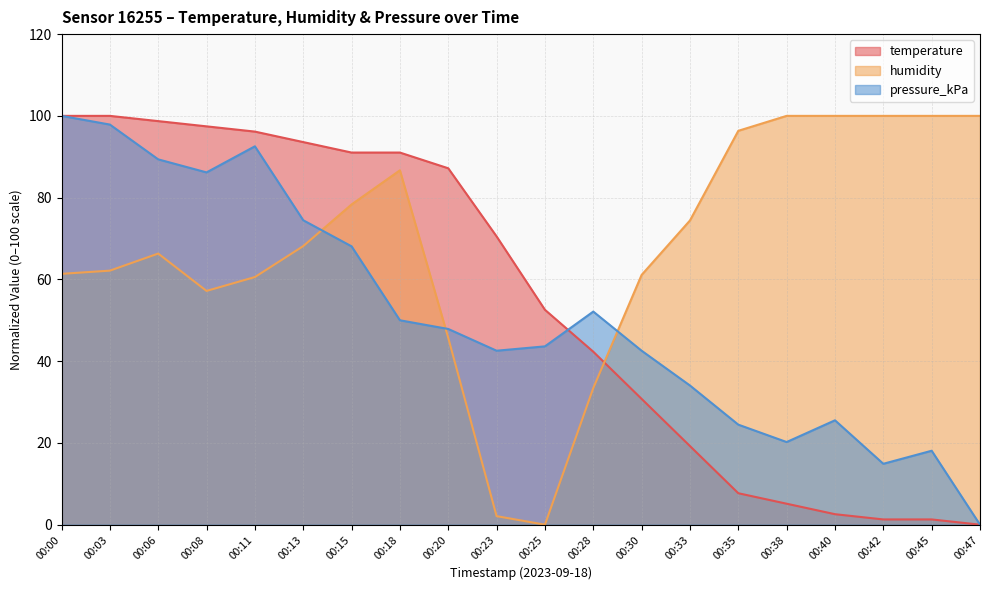

Reading right to left, what are all the values shown in this chart?

temperature: 00:47=0.0	00:45=1.3	00:42=1.3	00:40=2.6	00:38=5.1	00:35=7.7	00:33=19.2	00:30=30.8	00:28=42.3	00:25=52.6	00:23=70.5	00:20=87.2	00:18=91.0	00:15=91.0	00:13=93.6	00:11=96.2	00:08=97.4	00:06=98.7	00:03=100.0	00:00=100.0
humidity: 00:47=100.0	00:45=100.0	00:42=100.0	00:40=100.0	00:38=100.0	00:35=96.3	00:33=74.4	00:30=61.1	00:28=33.4	00:25=0.0	00:23=2.1	00:20=45.7	00:18=86.7	00:15=78.3	00:13=68.1	00:11=60.6	00:08=57.2	00:06=66.3	00:03=62.1	00:00=61.4
pressure_kPa: 00:47=0.0	00:45=18.1	00:42=14.9	00:40=25.5	00:38=20.2	00:35=24.5	00:33=34.0	00:30=42.6	00:28=52.1	00:25=43.6	00:23=42.6	00:20=47.9	00:18=50.0	00:15=68.1	00:13=74.5	00:11=92.6	00:08=86.2	00:06=89.4	00:03=97.9	00:00=100.0